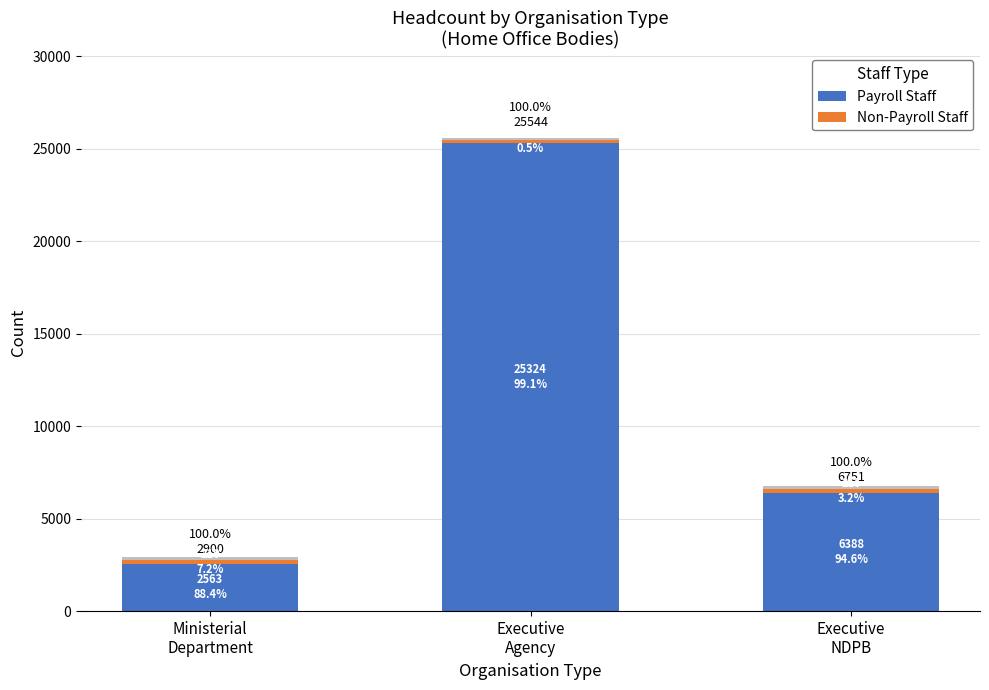

Reading left to right, what are all the values shown in this chart?

Payroll Staff: Ministerial
Department=2563	Executive
Agency=25324	Executive
NDPB=6388
Non-Payroll Staff: Ministerial
Department=210	Executive
Agency=137	Executive
NDPB=215